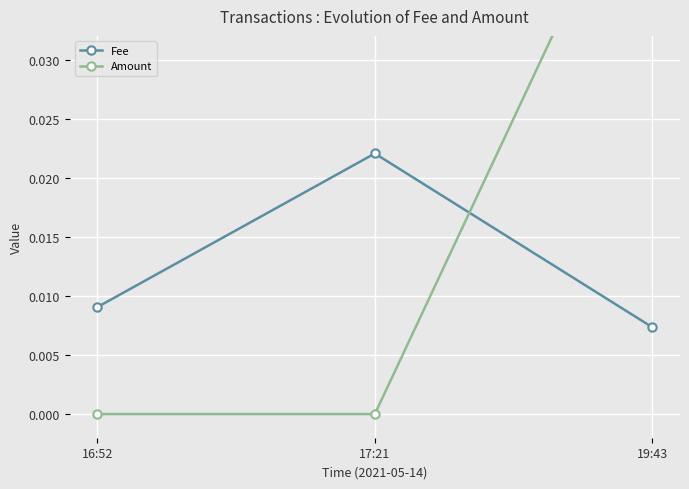

Reading left to right, what are all the values shown in this chart?

Fee: 16:52=0.0	17:21=0.0	19:43=0.0
Amount: 16:52=0.0	17:21=0.0	19:43=0.1